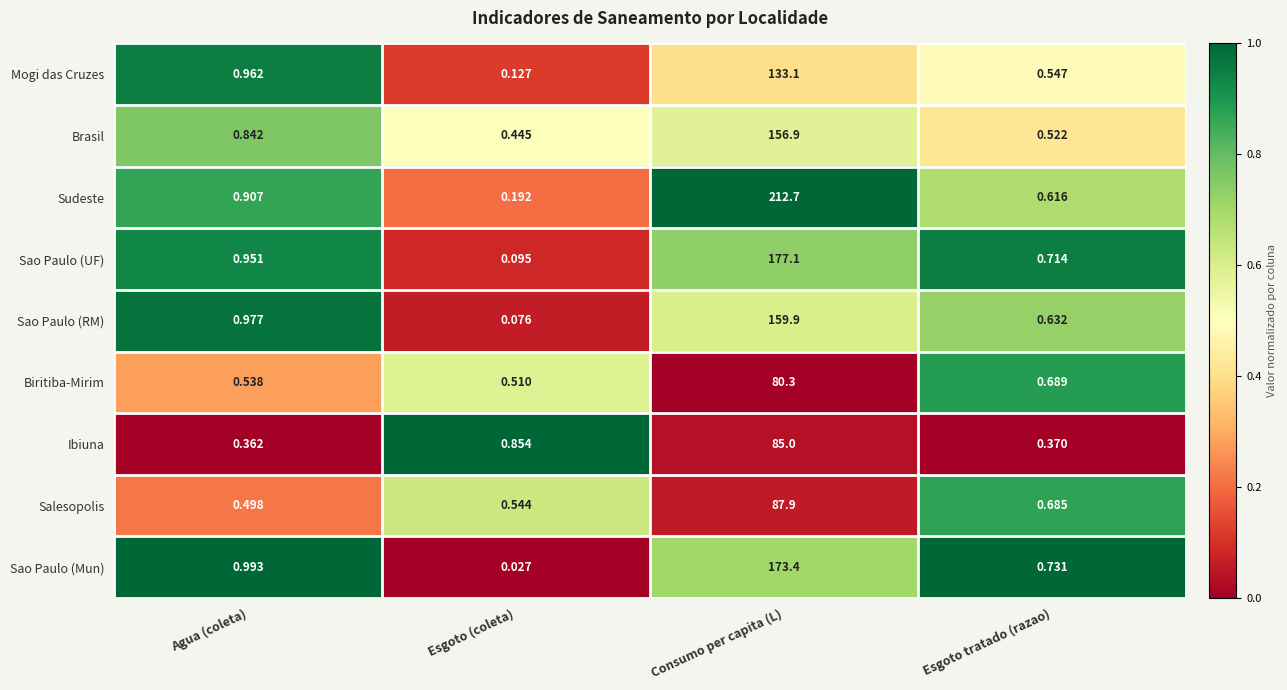

Which label corresponds to the largest value in the chart?

Consumo per capita (L)